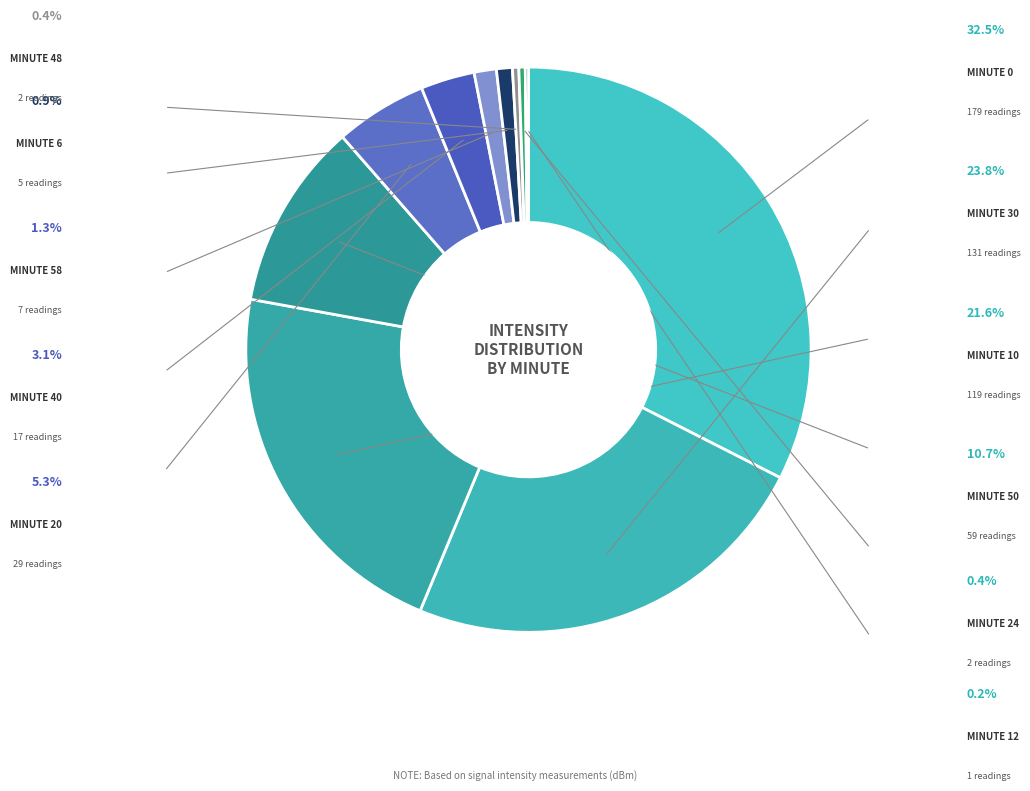

What is the ratio of the value at 10 to the value at 48?

59.5